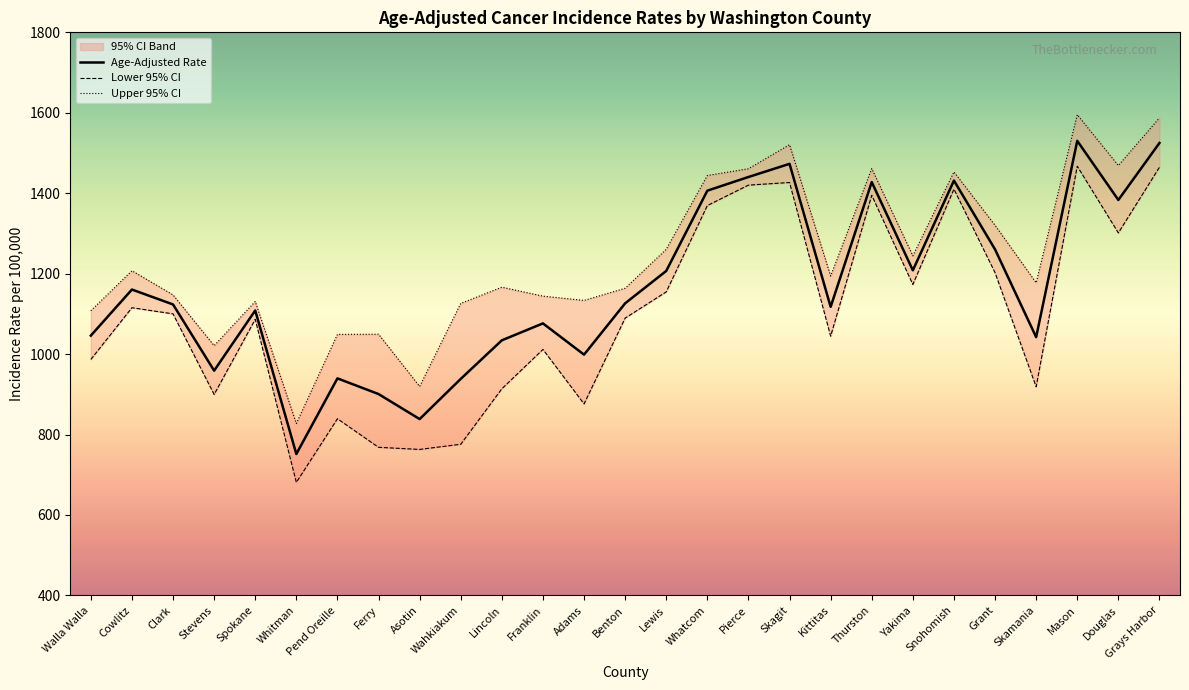

What position from the left is Wahkiakum?

10